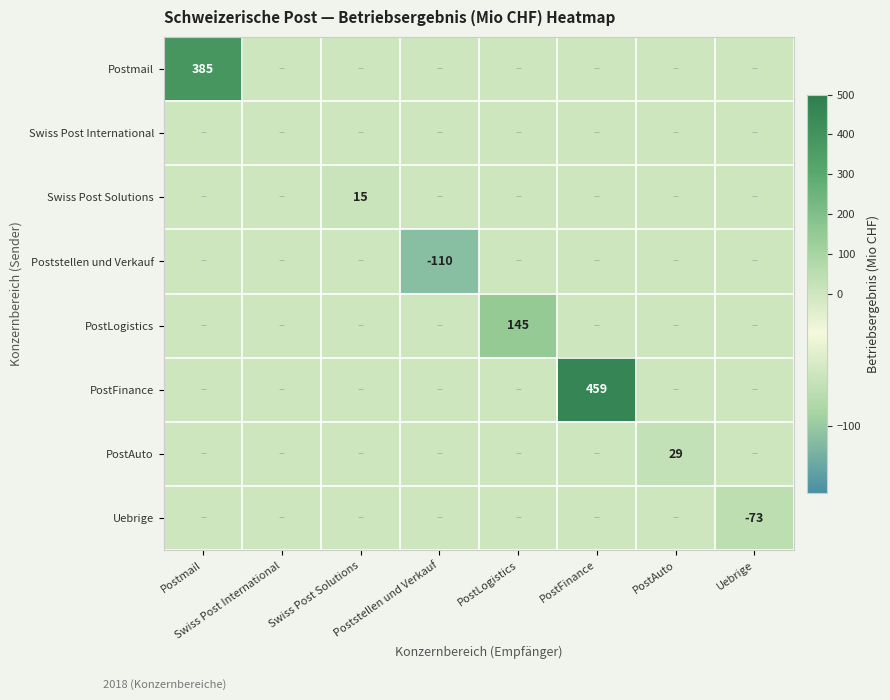

The value of PostFinance at PostFinance is 703. True or false?

False